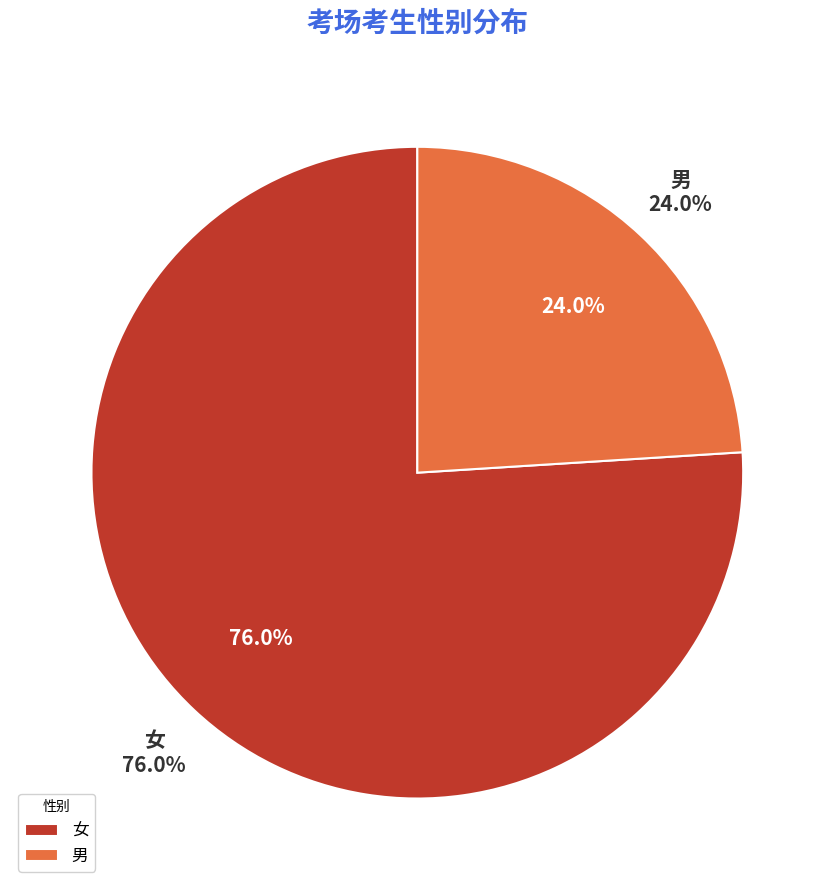

To the nearest percent, what is the difference between the 男 and 女 slice percentages?

52%